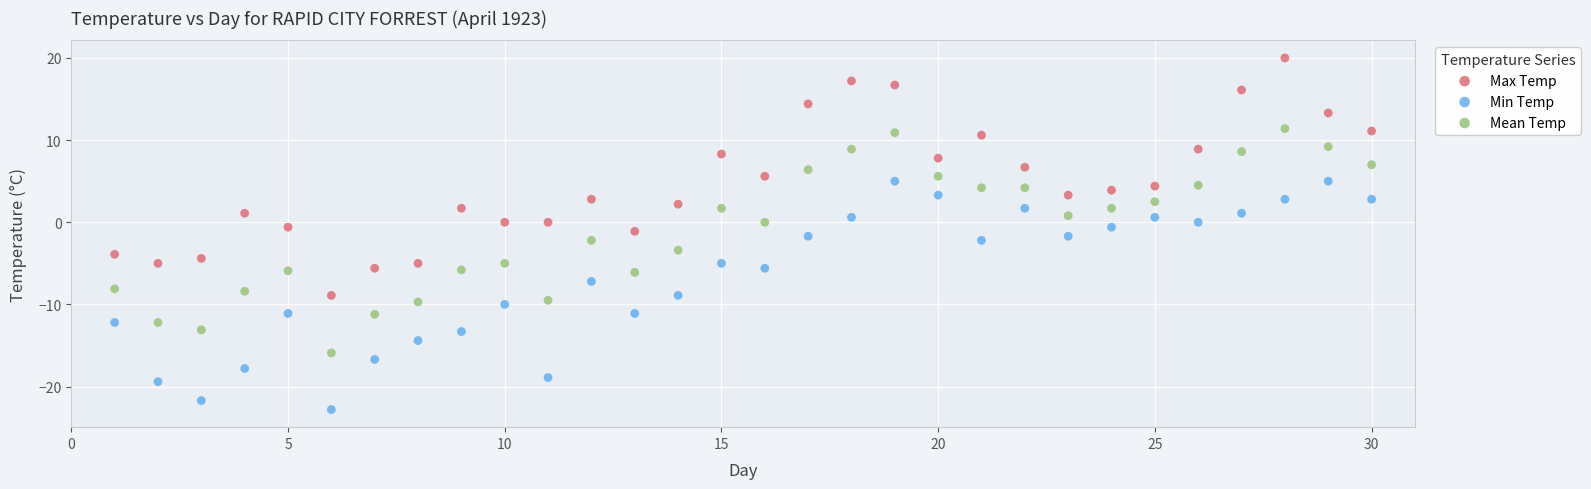

What is the X range (max minus min) for the scatter plot?

29.0